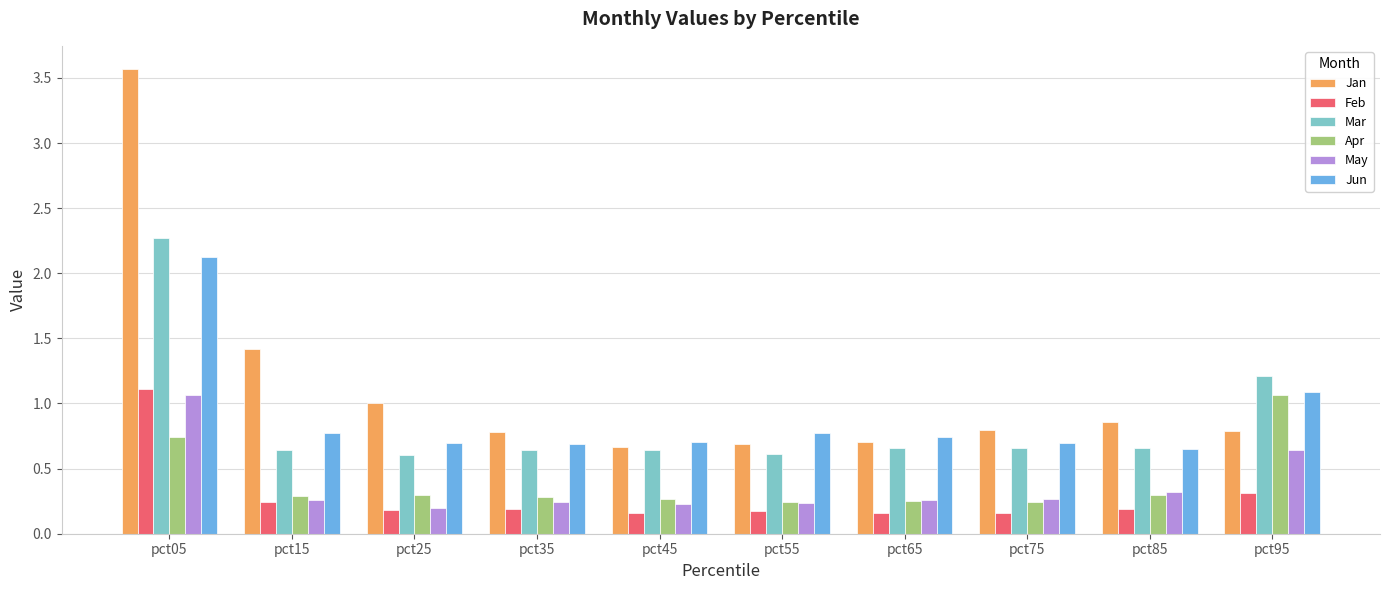

Which series has the widest spread of values?

Jan